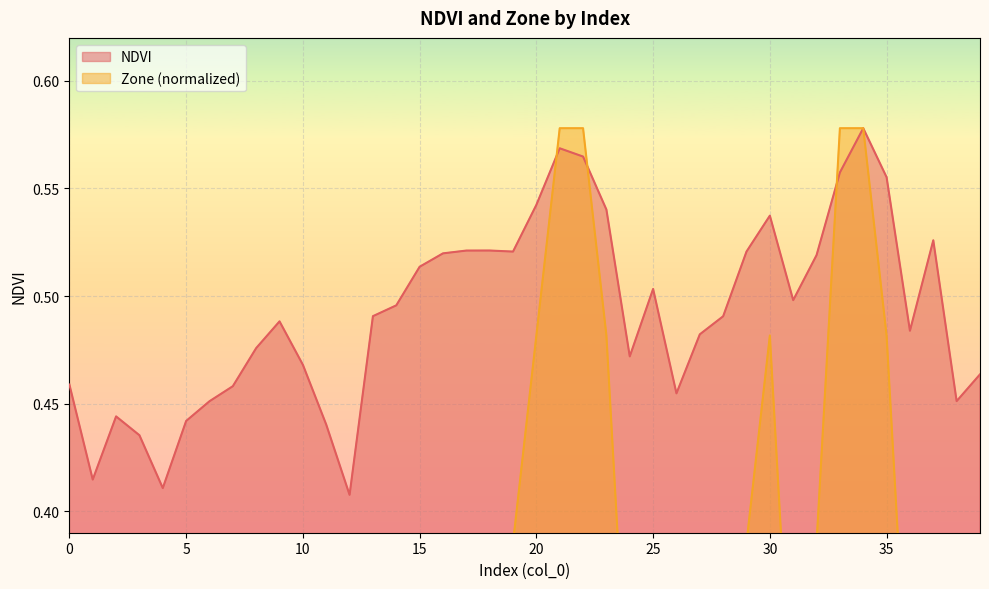

What are all the series names shown in the legend?

NDVI, Zone